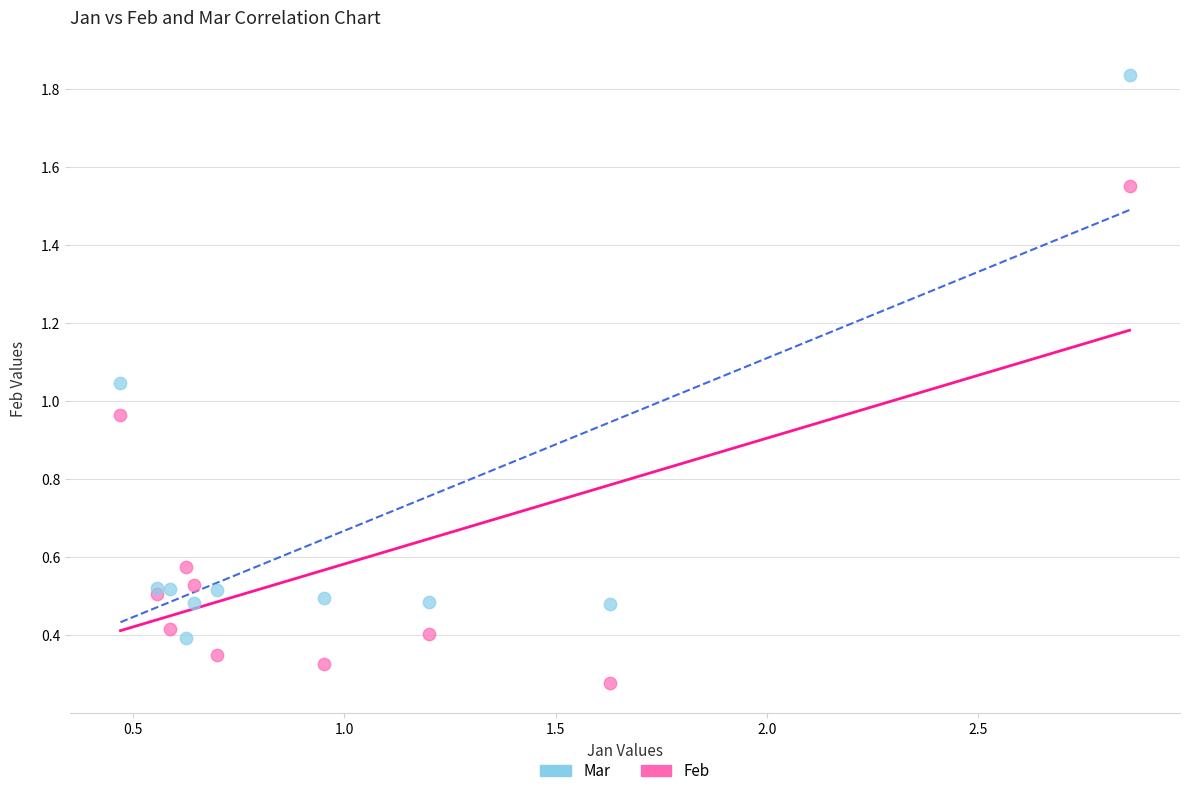

Which series reaches the maximum Y coordinate?

Mar